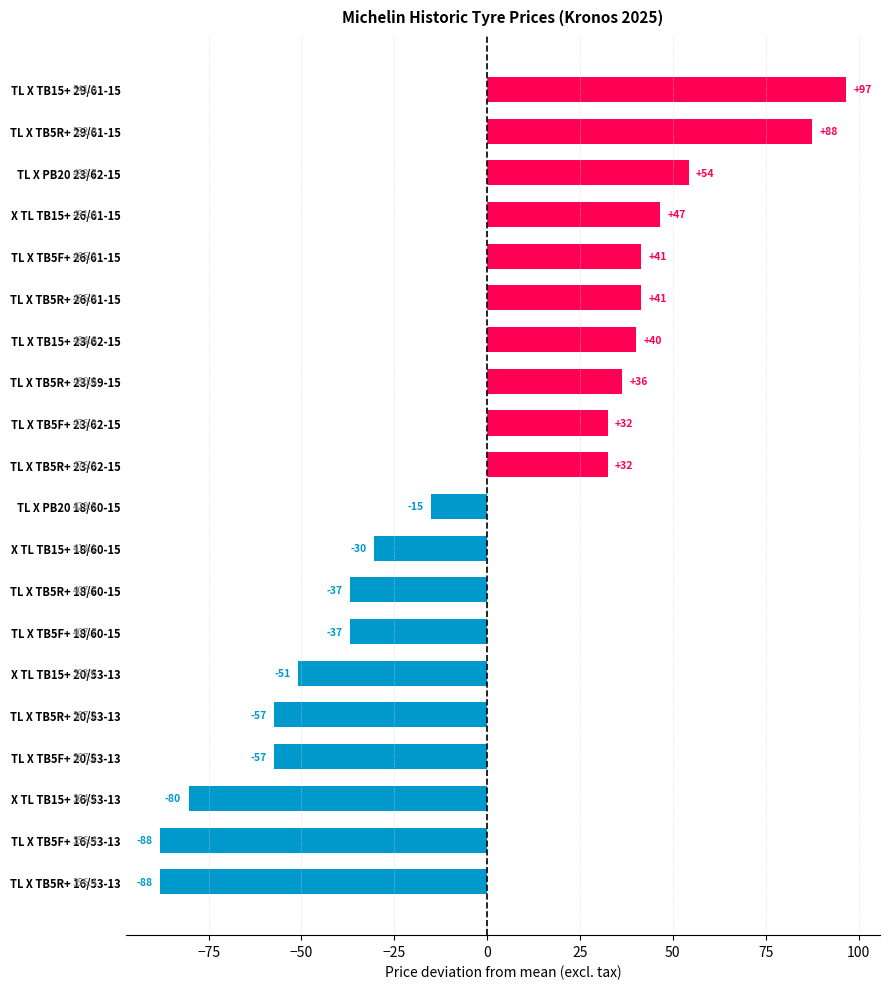

How many bars are there in total?

20